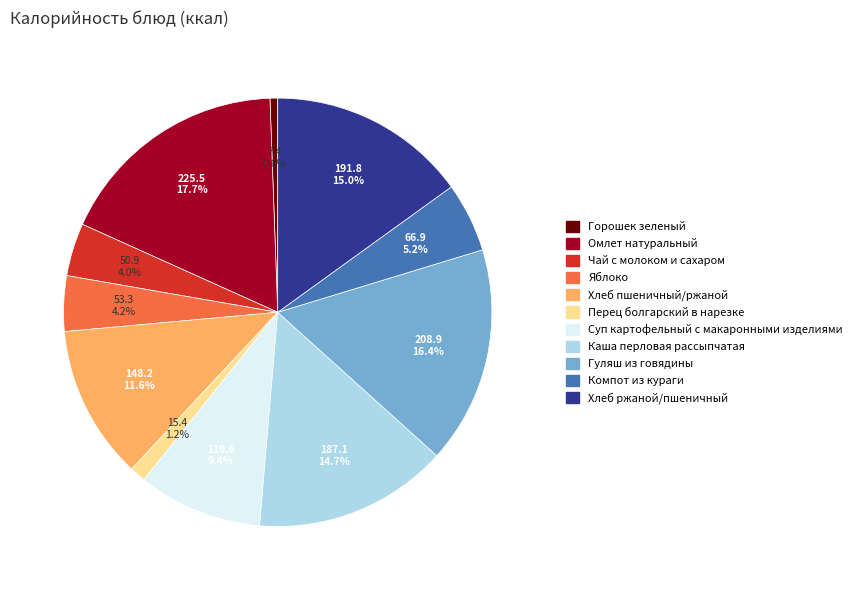

Is there any slice that represents more than half of the pie?

No